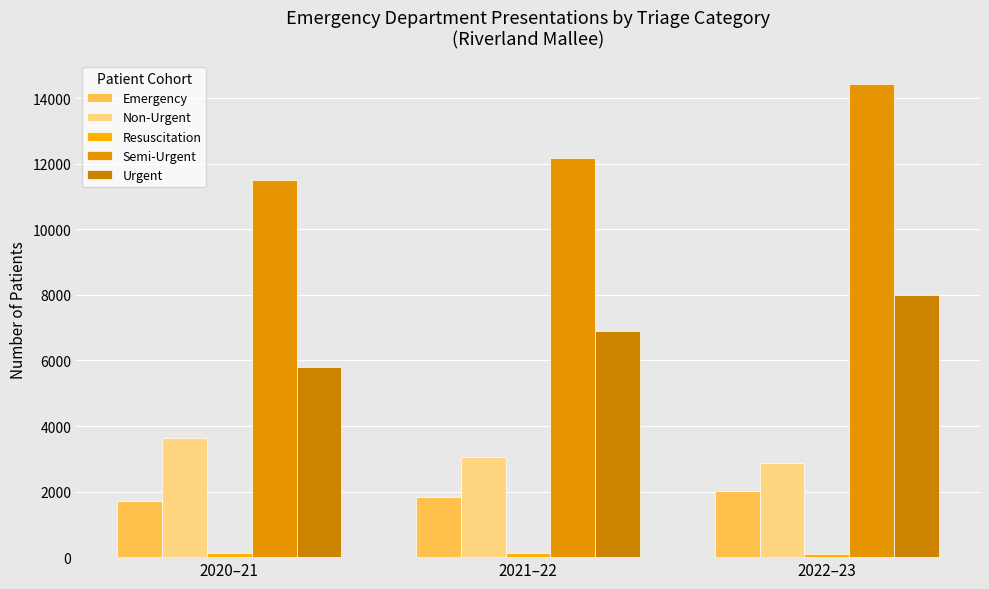

Which series changed the most between 2020–21 and 2021–22?

Urgent